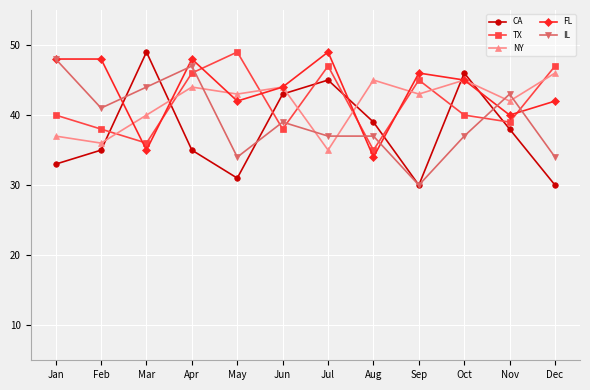

What are all the series names shown in the legend?

CA, TX, NY, FL, IL